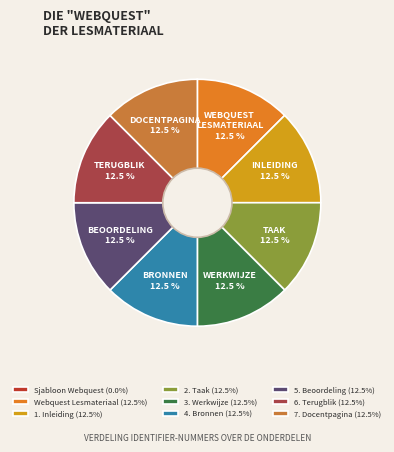

How many slices are in this pie chart?

9